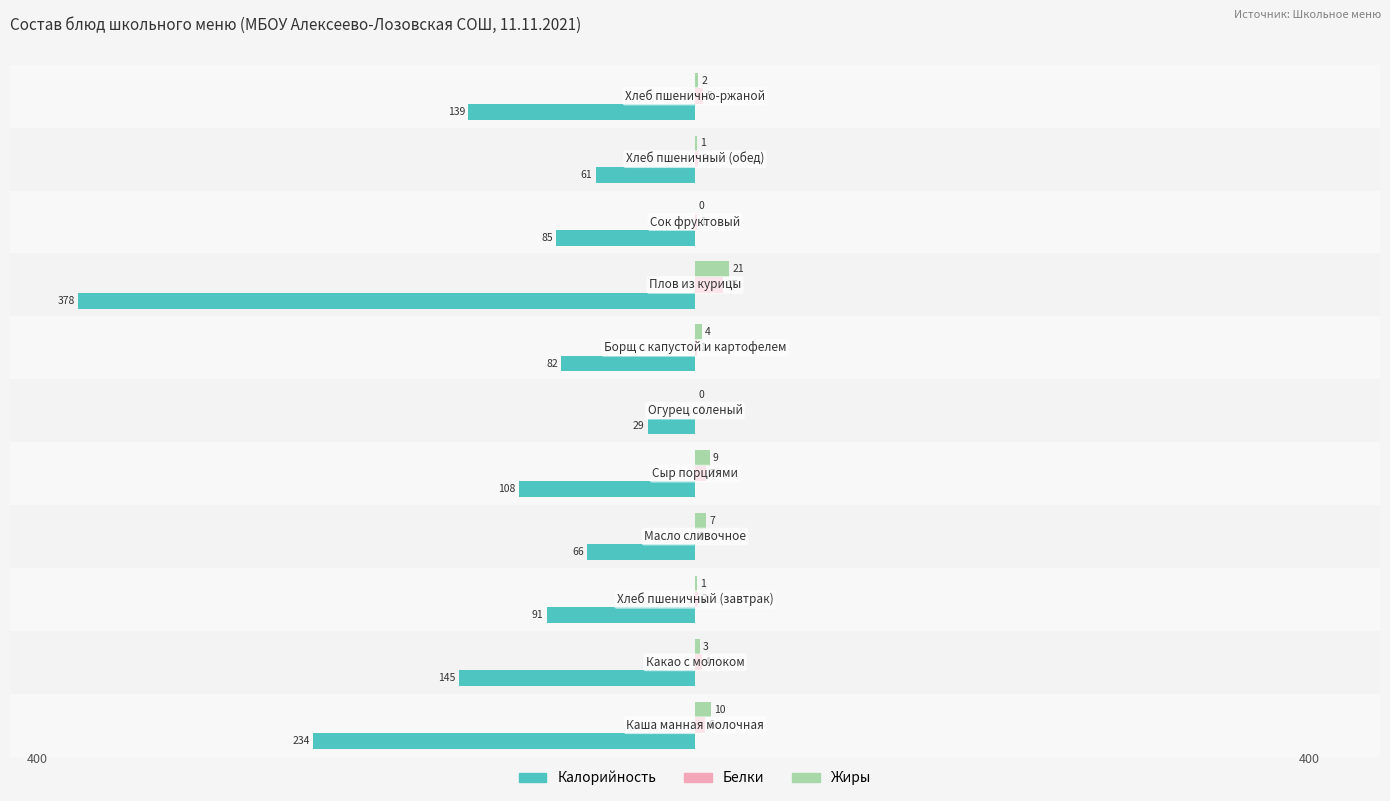

What is the sum of all Белки values?

45